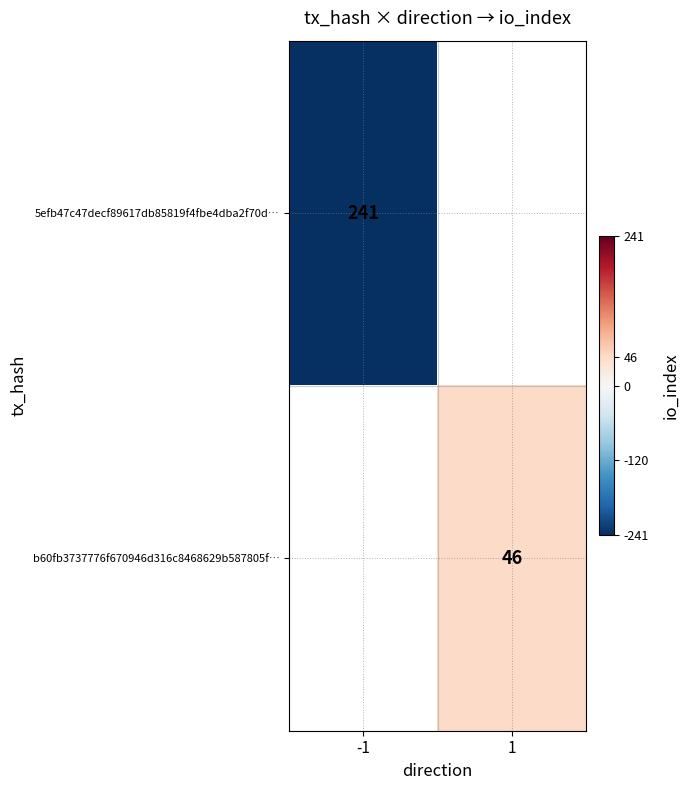

The 5efb47c47decf89617db85819f4fbe4dba2f70d… series shows 241 at -1. True or false?

True